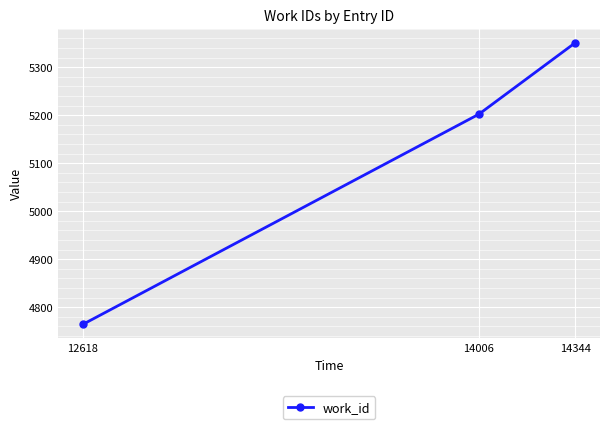

What is the difference between the values at 14006 and 14344?

149